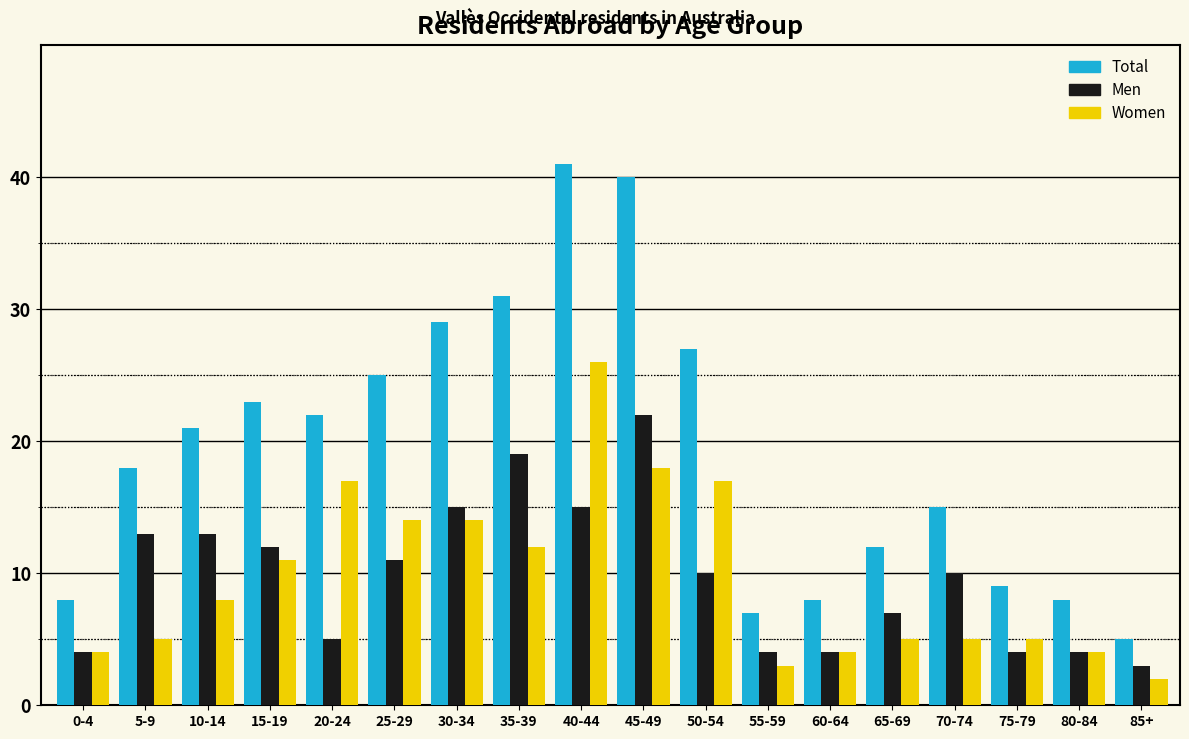

What is the sum of the Men values at 45-49 and 35-39?

41